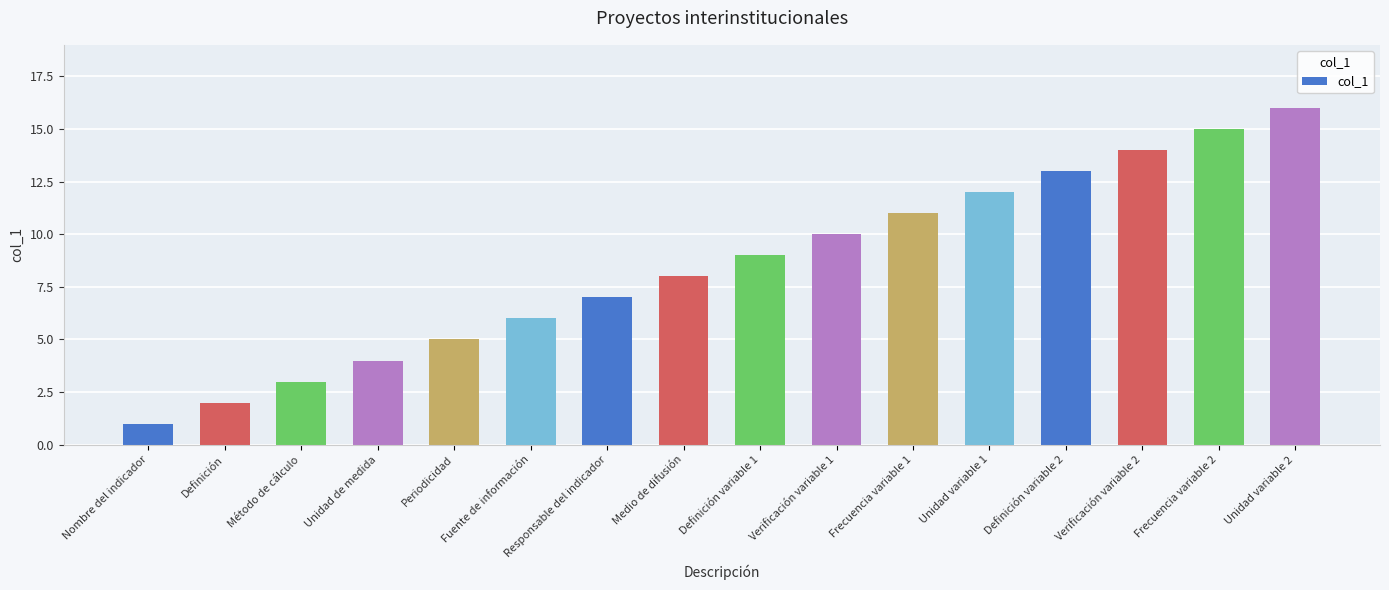

Which label corresponds to the smallest value in the chart?

Nombre del indicador